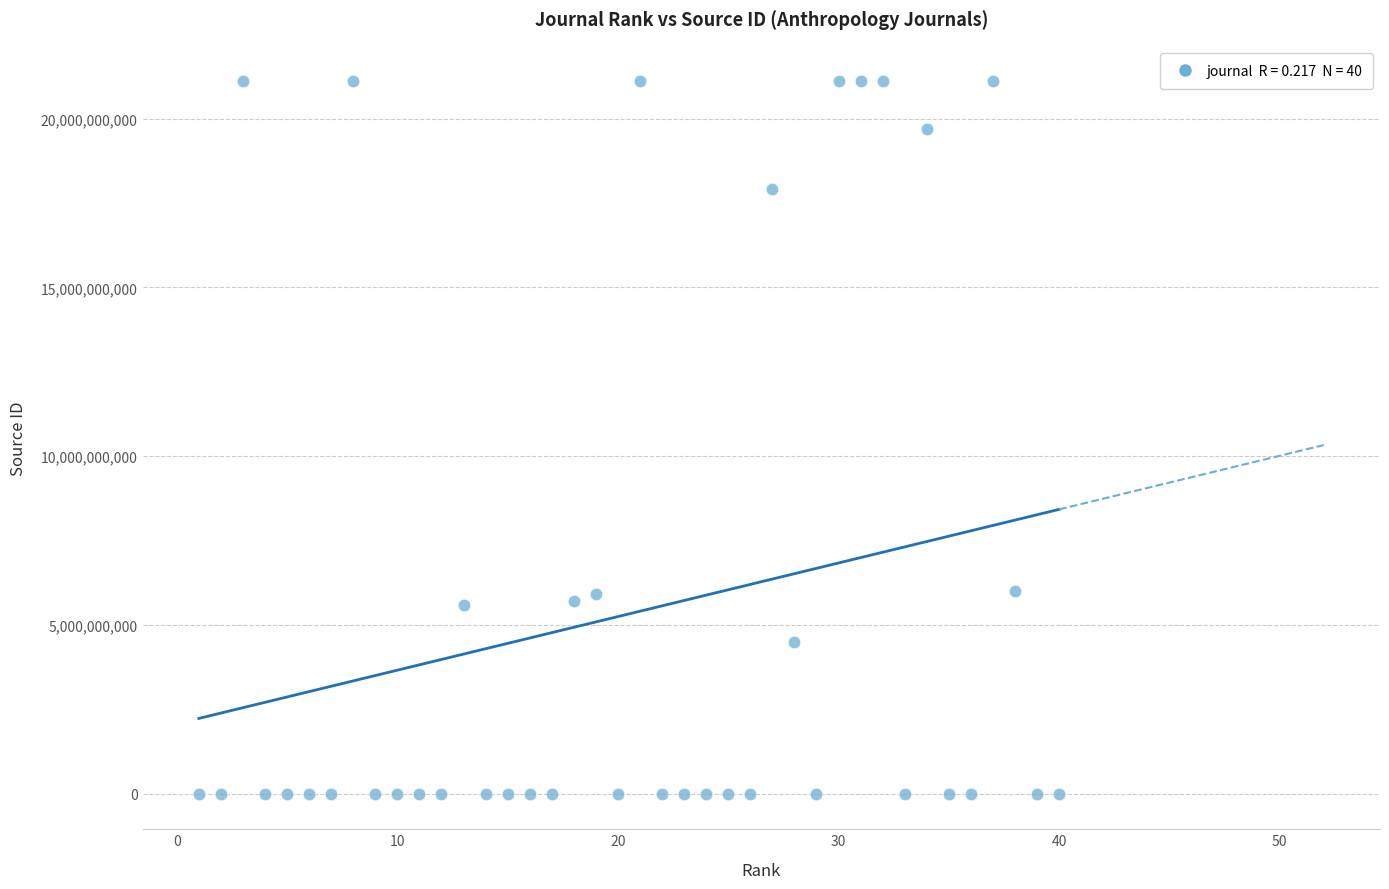

What is the range of Y values (max minus min)?

21100885965